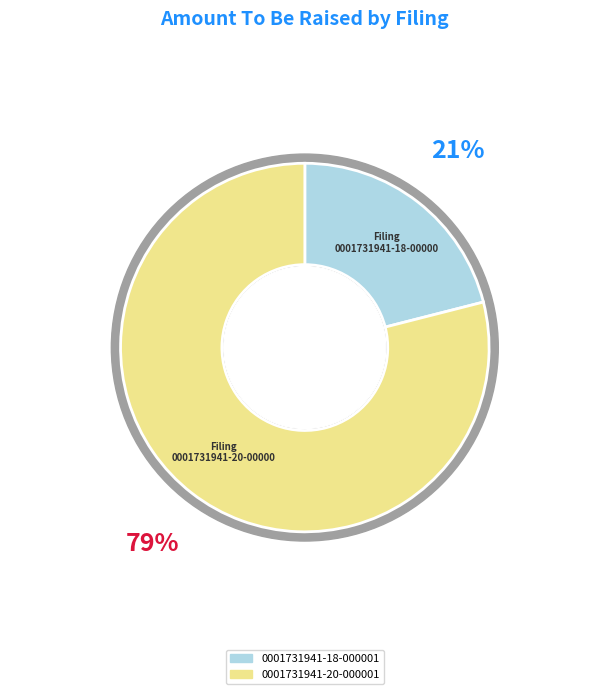

To the nearest percent, what is the difference between the largest and smallest slice percentages?

58%